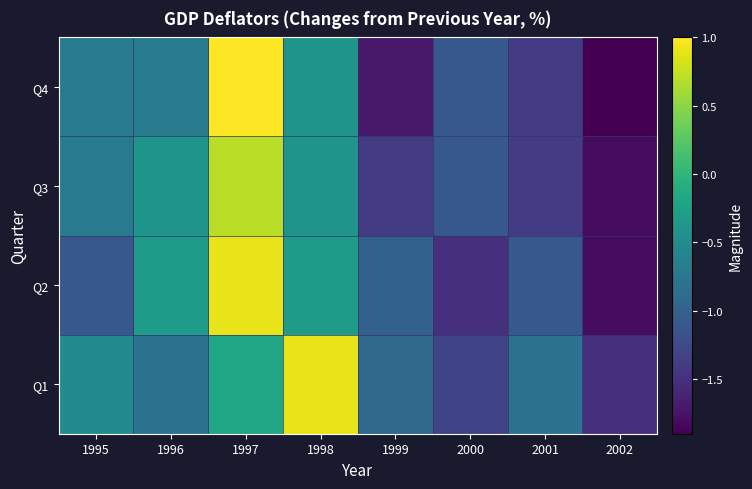

What is the total value across all series at 2002?

-7.0